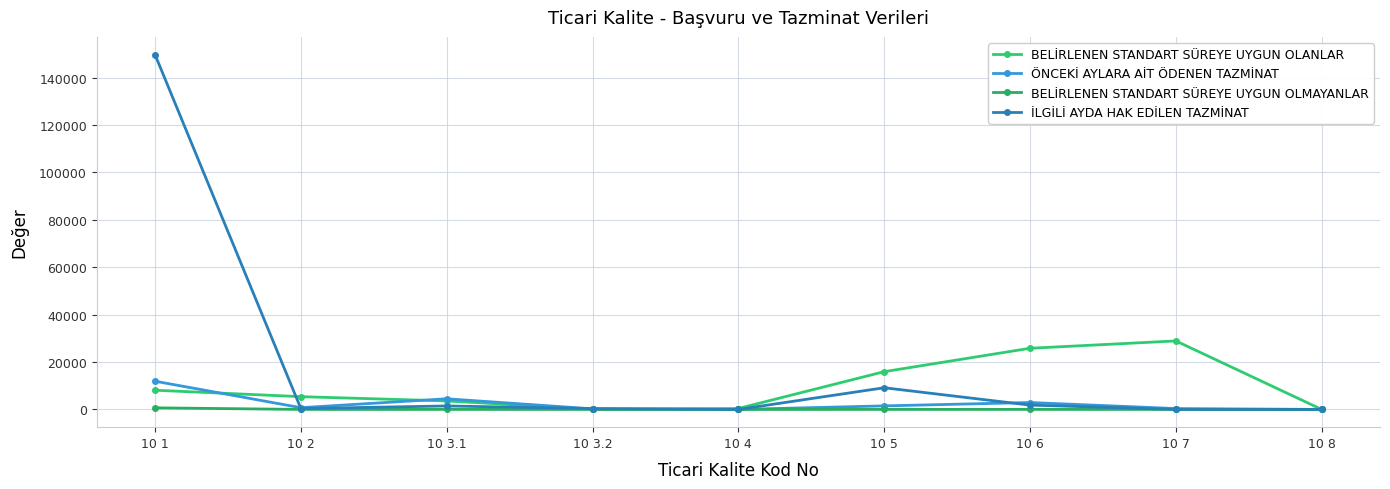

At which label is BELİRLENEN STANDART SÜREYE UYGUN OLANLAR closest to 14451?

10 5